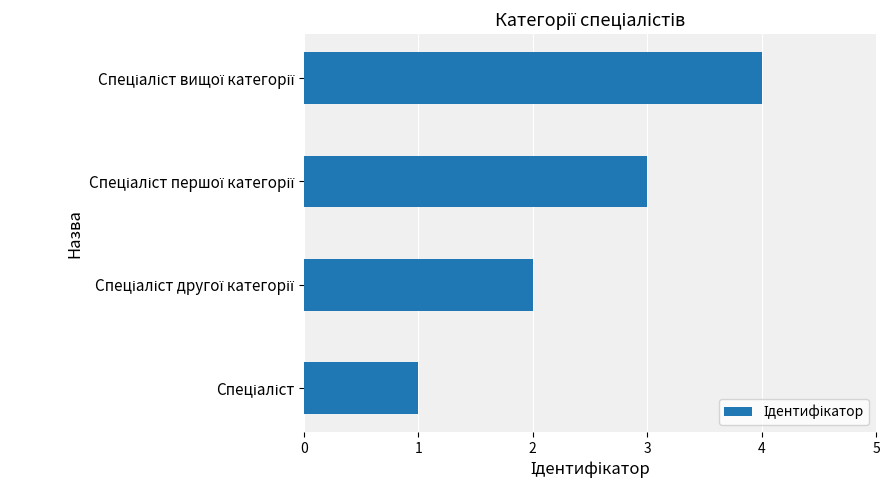

What is the minimum value shown in the chart?

1